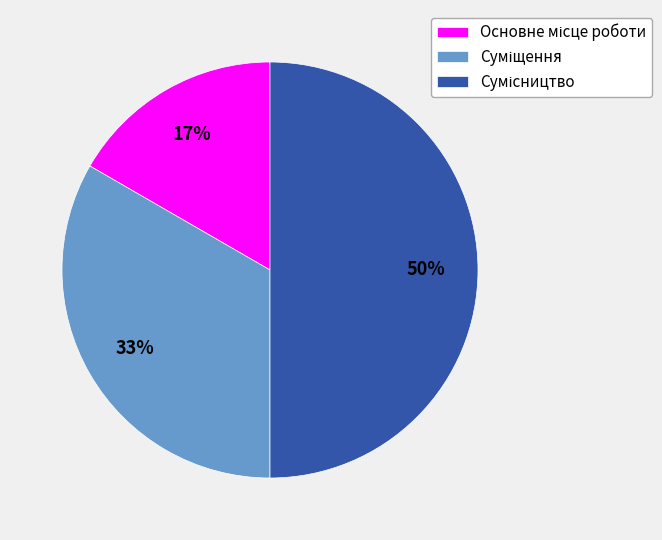

To the nearest percent, what is the difference between the largest and smallest slice percentages?

33%